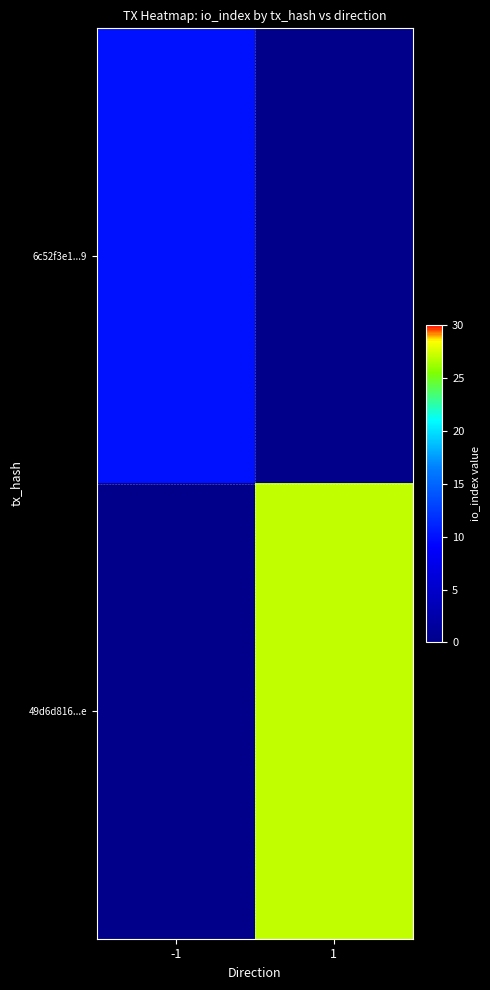

How many series are shown in this chart?

2